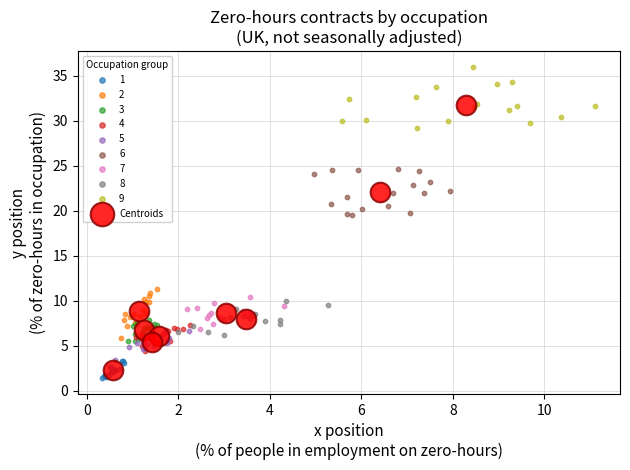

Which series reaches the maximum Y coordinate?

9